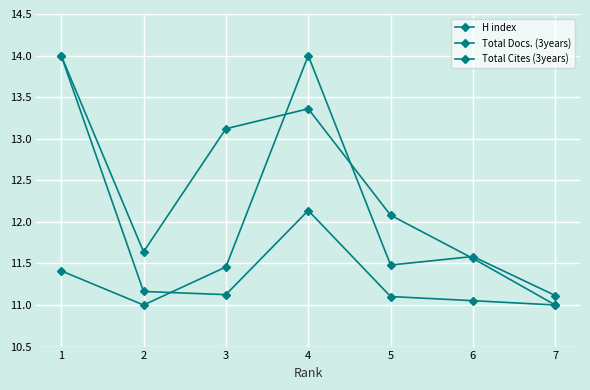

How many series are shown in this chart?

3